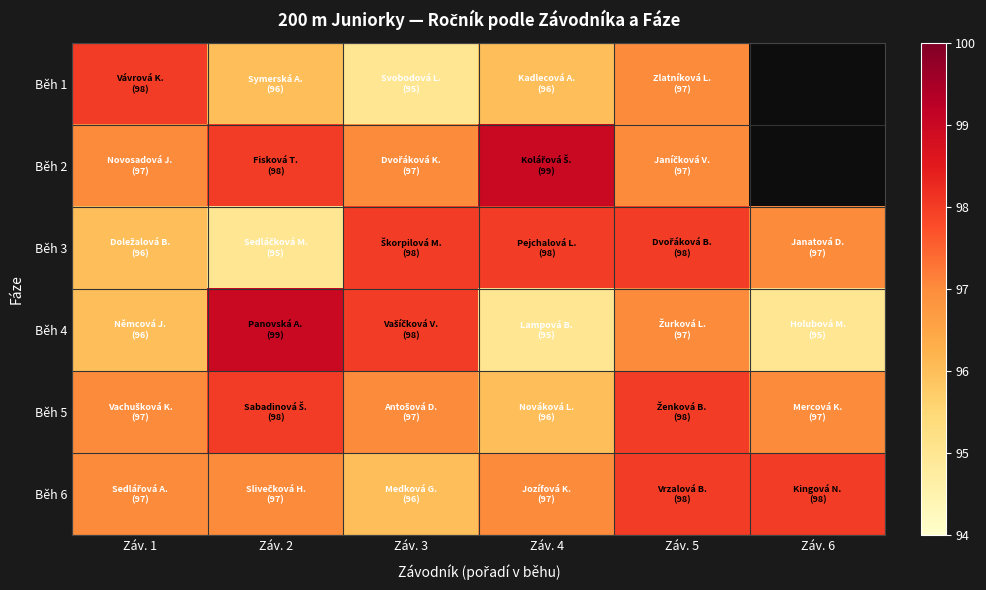

At which category does the chart reach its minimum across all series?

Záv. 6